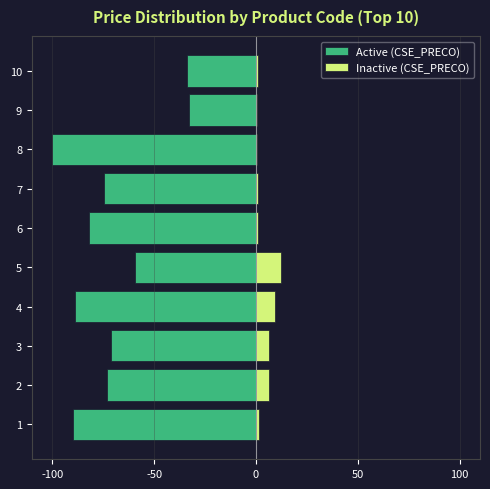

Which has a higher value, 6 or 2?

2